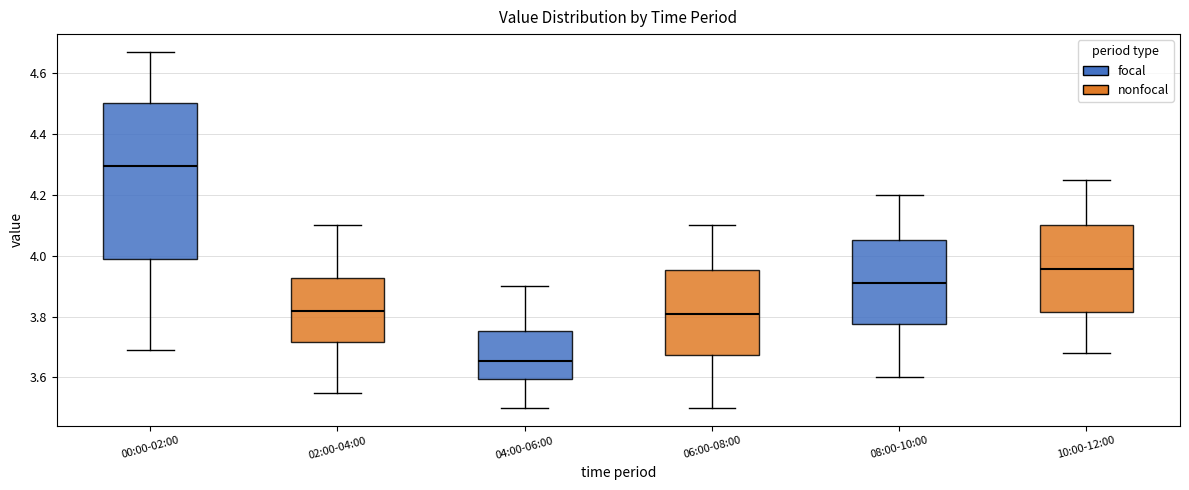

Reading left to right, transcribe this box plot: for each box, give where its median line is, the range the box spans, and where its two whiskers end, as read against the y-axis. The values are not printed on the chart, so give them approximately, as read against the axis.

00:00-02:00: median 4.30, box 4.00 to 4.50, whiskers 3.70 to 4.68
02:00-04:00: median 3.82, box 3.72 to 3.92, whiskers 3.56 to 4.10
04:00-06:00: median 3.66, box 3.60 to 3.76, whiskers 3.50 to 3.90
06:00-08:00: median 3.82, box 3.68 to 3.96, whiskers 3.50 to 4.10
08:00-10:00: median 3.92, box 3.78 to 4.06, whiskers 3.60 to 4.20
10:00-12:00: median 3.96, box 3.82 to 4.10, whiskers 3.68 to 4.26